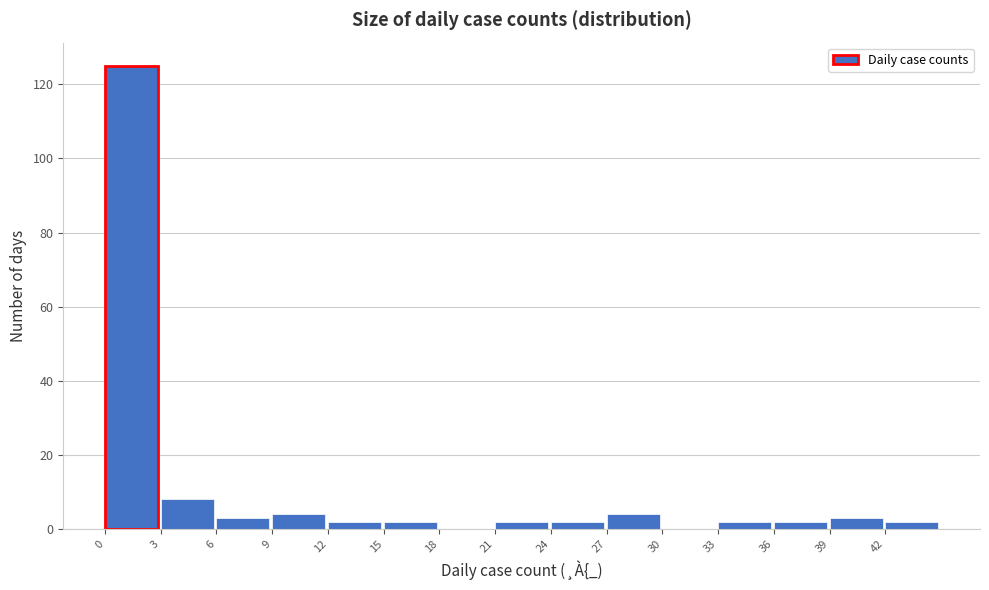

Reading right to left, transcribe all the data shown in this chart.

42=2	39=3	36=2	33=2	30=0	27=4	24=2	21=2	18=0	15=2	12=2	9=4	6=3	3=8	0=125